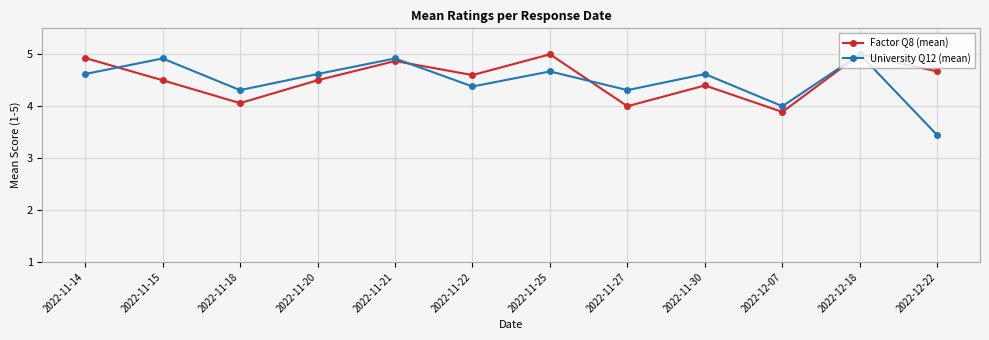

At 2022-11-30, list the series in order from smallest to largest.

Factor Q8 (mean), University Q12 (mean)